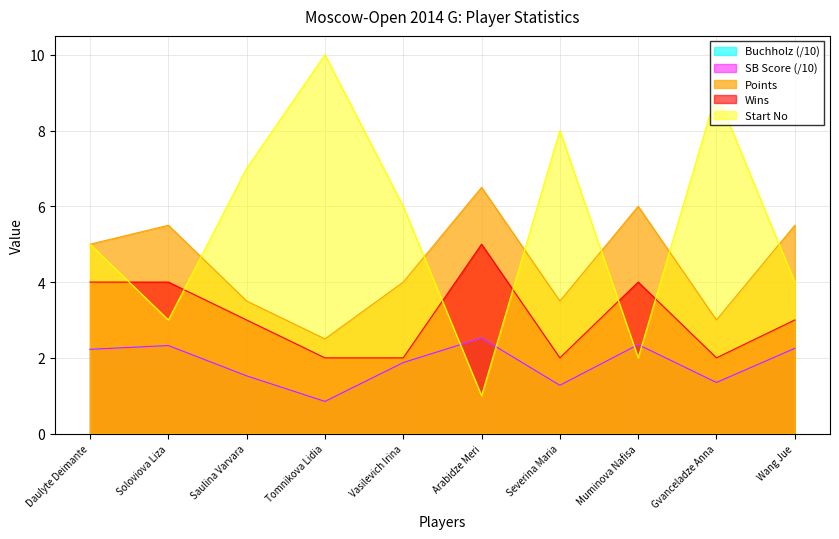

Which category has the lowest value across all series?

Tomnikova Lidia